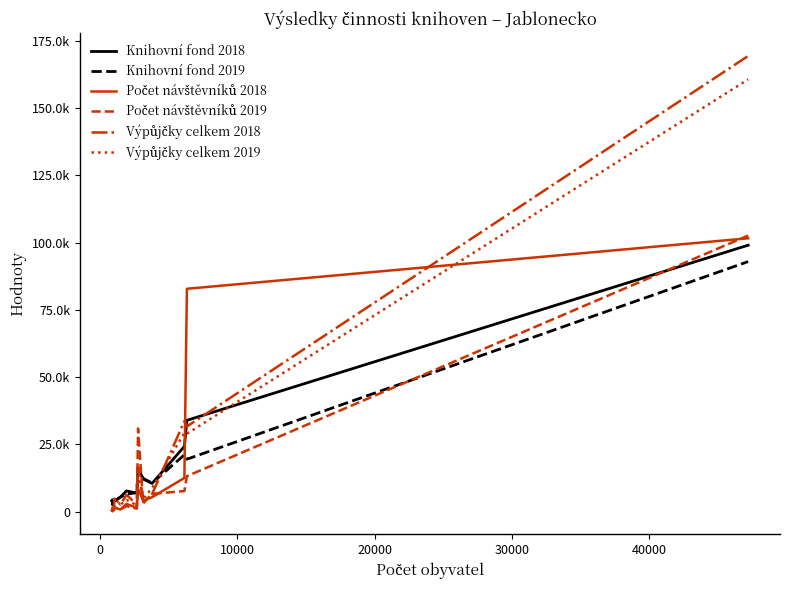

Reading left to right, extract all data points from this chart.

Knihovní fond 2018: 4021	3737	4267	2545	4394	3825	5367	7707	6853	16201	12109	10490	24235	33942	99045
Knihovní fond 2019: 4010	3813	4364	2596	4545	3979	5406	6486	7090	16442	12365	10581	21132	19492	92954
Počet návštěvníků 2018: 494	318	178	1268	528	1584	790	2843	1455	8440	4107	5365	12520	82844	101616
Počet návštěvníků 2019: 600	336	184	408	649	1594	831	2061	1112	30915	3084	6623	7653	13185	102630
Výpůjčky celkem 2018: 1219	1267	653	1004	1590	4836	2636	6254	2584	16591	3548	6496	33603	31654	169399
Výpůjčky celkem 2019: 1363	1453	545	1180	1514	5135	2552	4353	2360	17030	4729	8789	29318	28949	160692